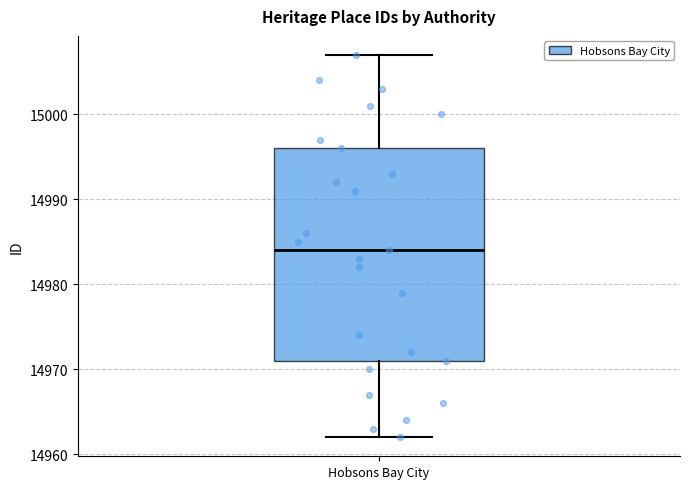

Read this box plot against the y-axis: the position of the median line, the range covered by the box, and the ends of both whiskers. The values are not printed on the chart, so give them approximately, as read against the axis.

median 14984, box 14971 to 14996, whiskers 14962 to 15007